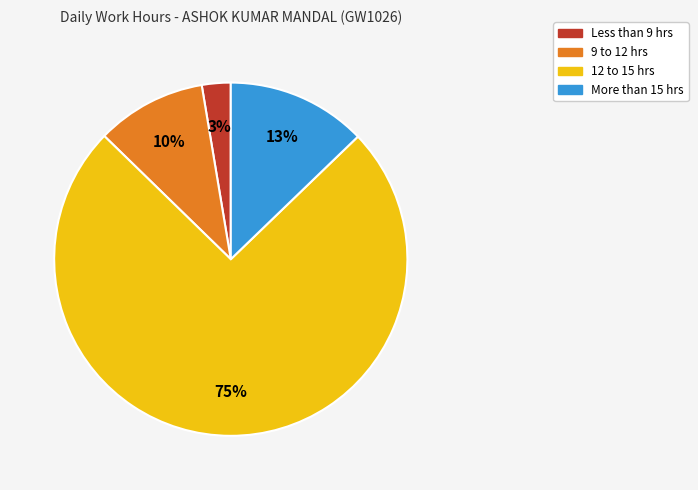

Is there a majority slice in this chart?

Yes